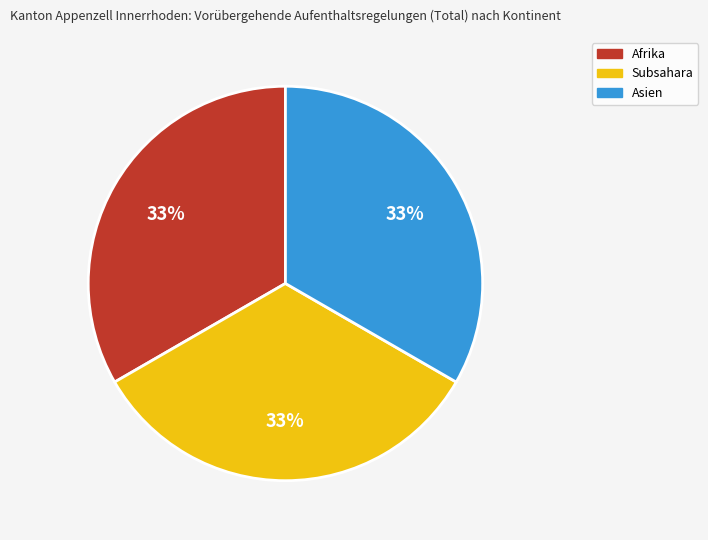

Does any single category account for the majority?

No